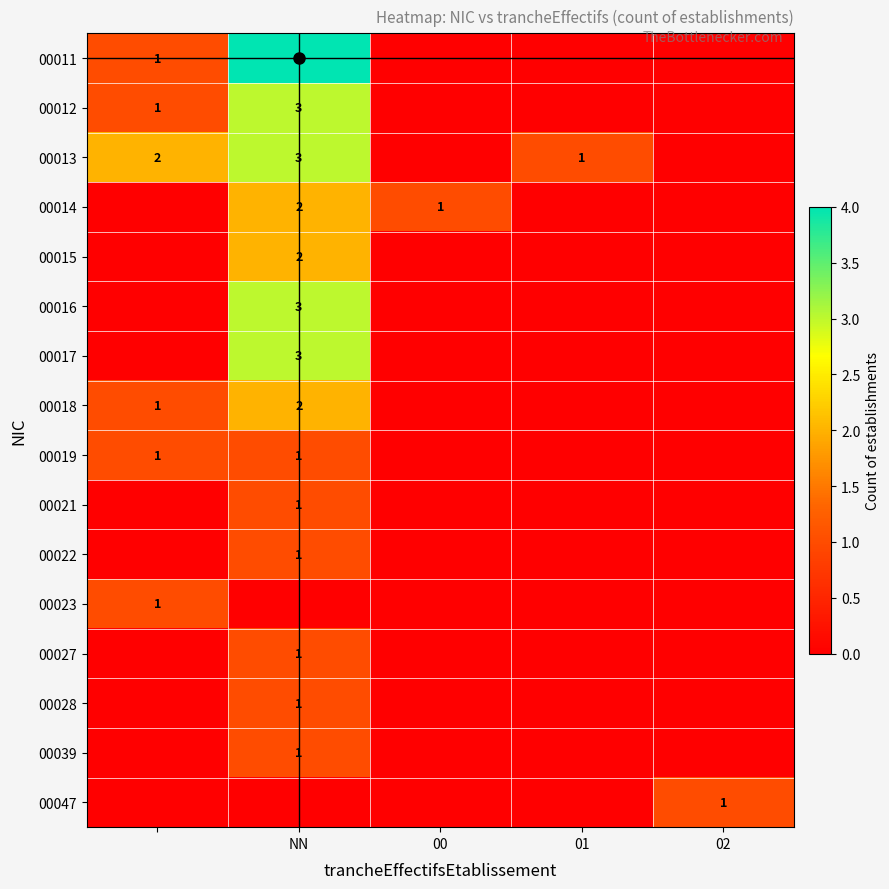

What is the spread (max minus min) of values at 01?

1